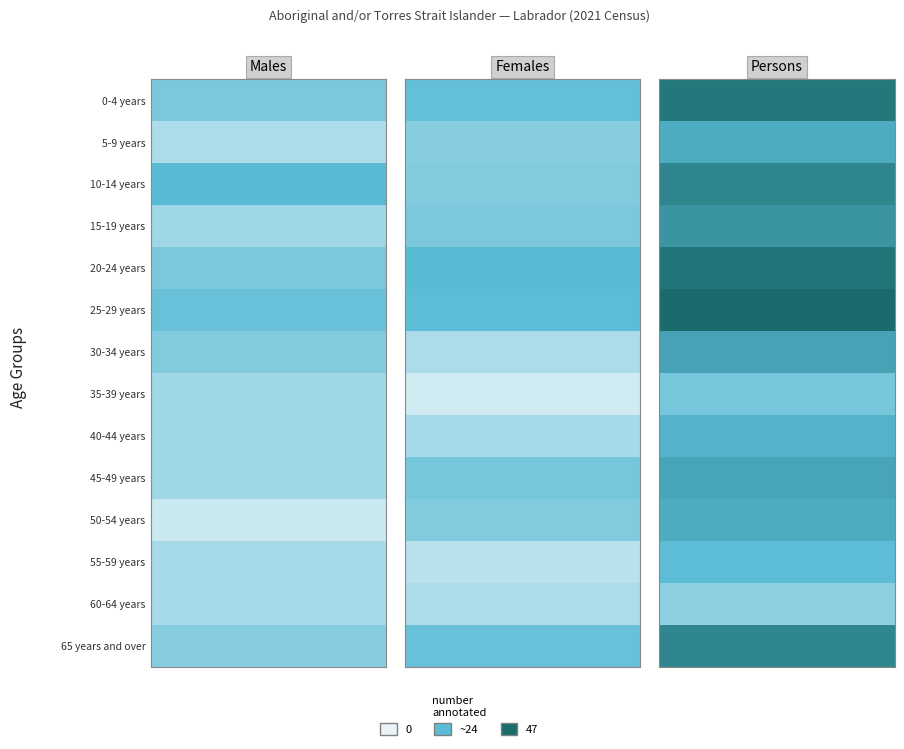

What is the sum of all Persons values?

447